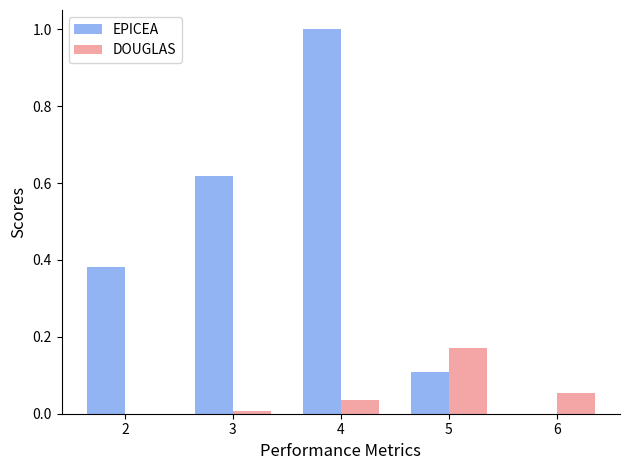

Is it true that EPICEA equals 0.2 at 5?

False